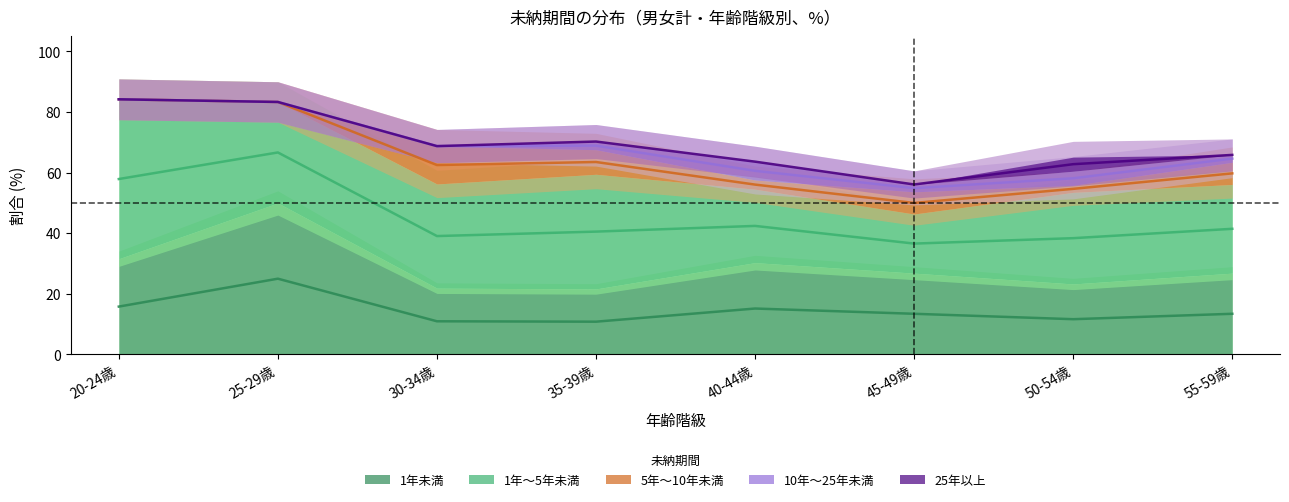

True or false: 10年～25年未満 and 1年未満 intersect in this chart.

False